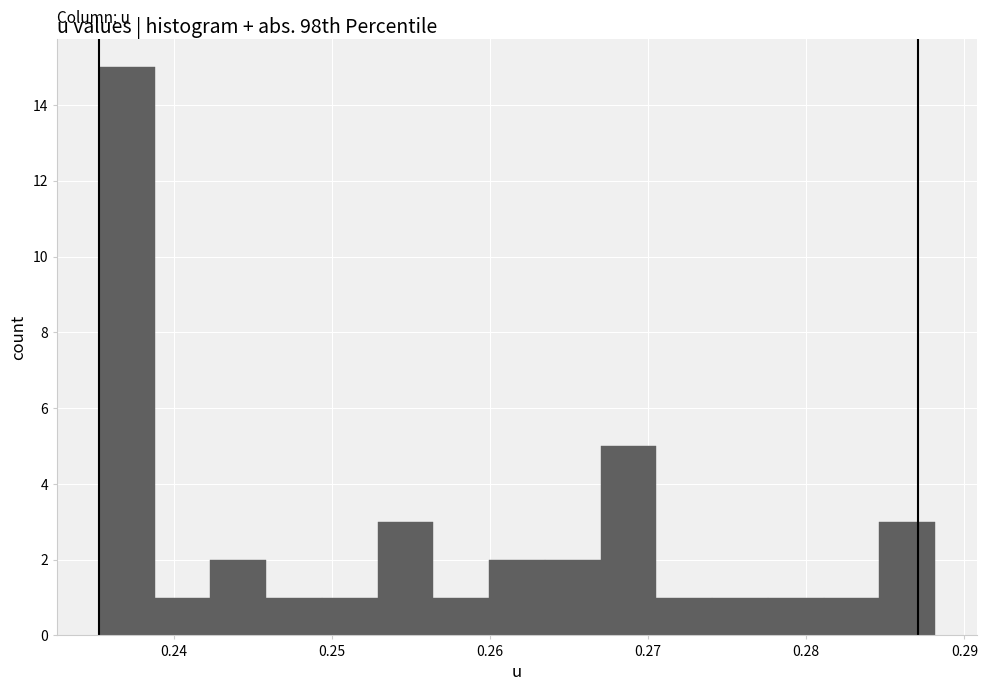

Around what value on the x-axis is the tallest bar? Give the approximate position of its centre, as read against the axis.

0.237